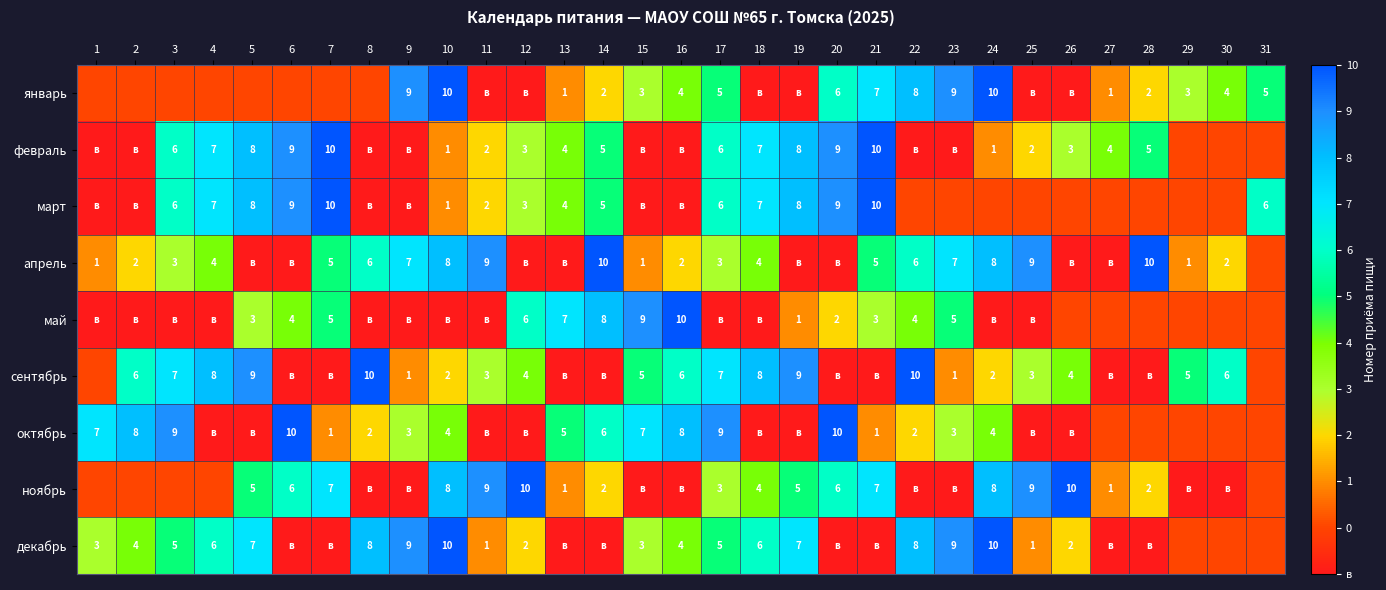

Is it true that февраль equals 9 at 20?

True